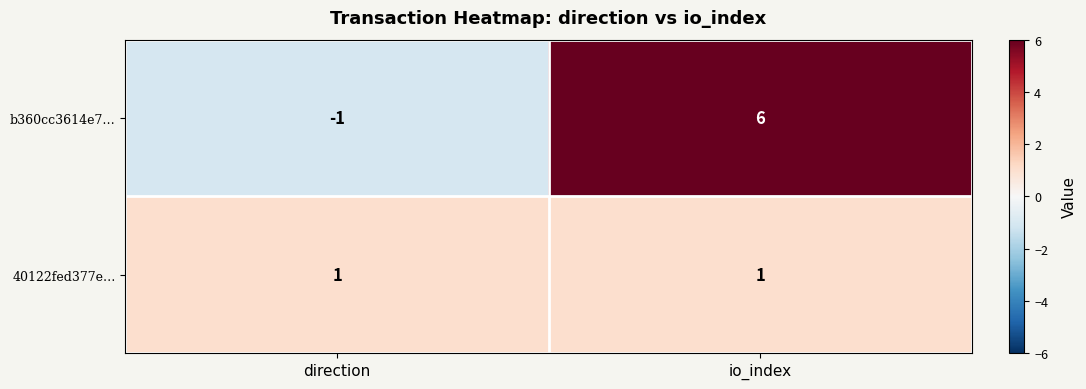

At which label does b360cc3614e7… reach its peak?

io_index